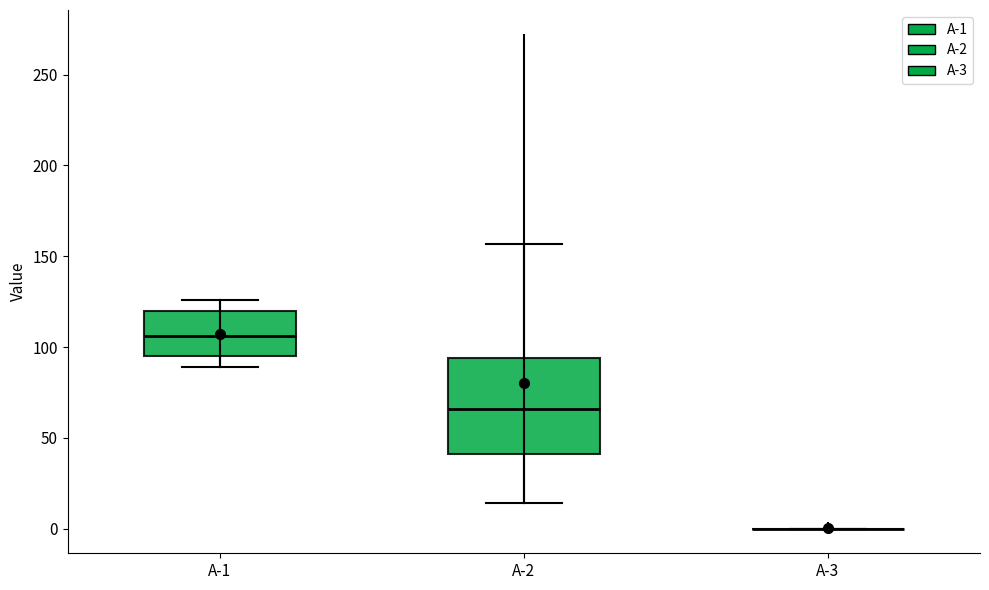

Which box is the tallest, from its lower edge to its upper edge?

A-2